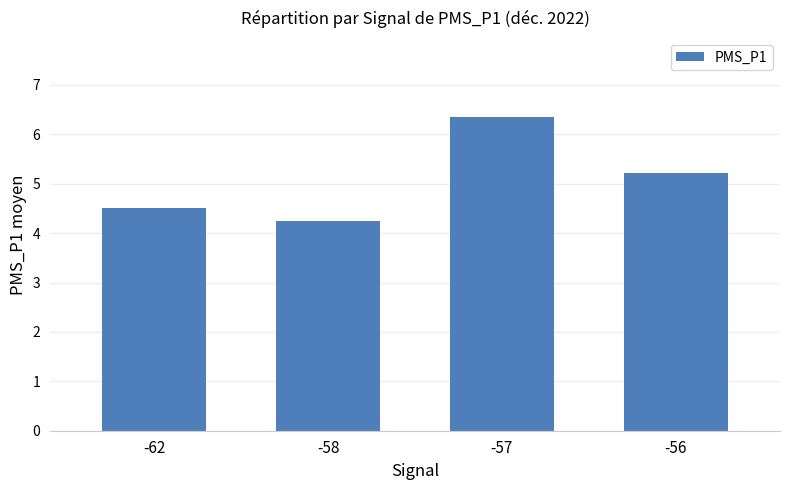

Which has a higher value, -56 or -57?

-57